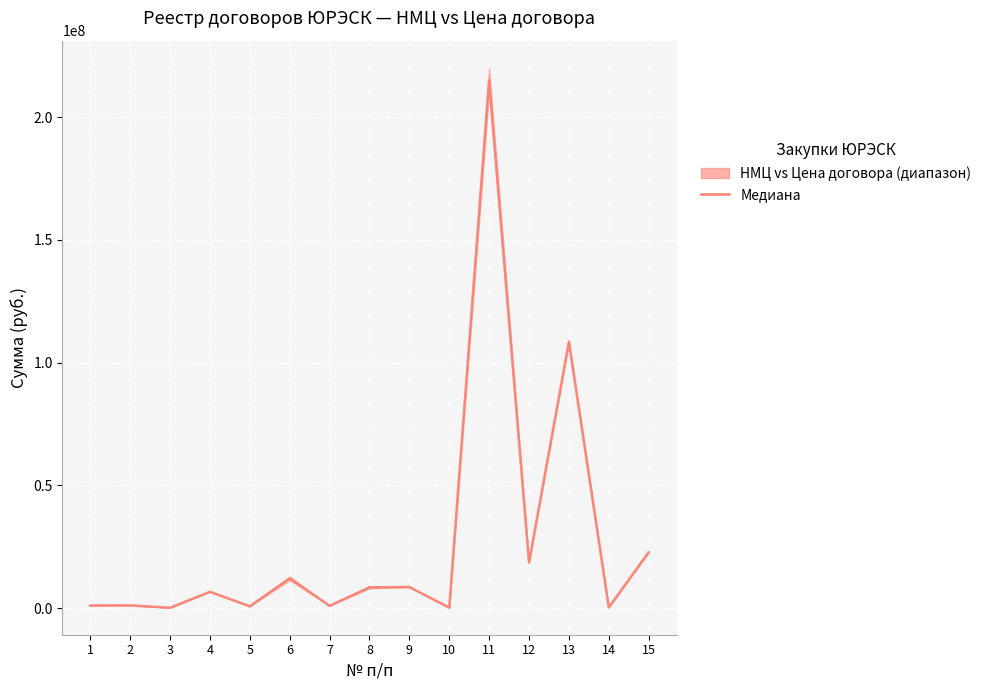

What is the difference between the maximum and minimum values?

214848533.0